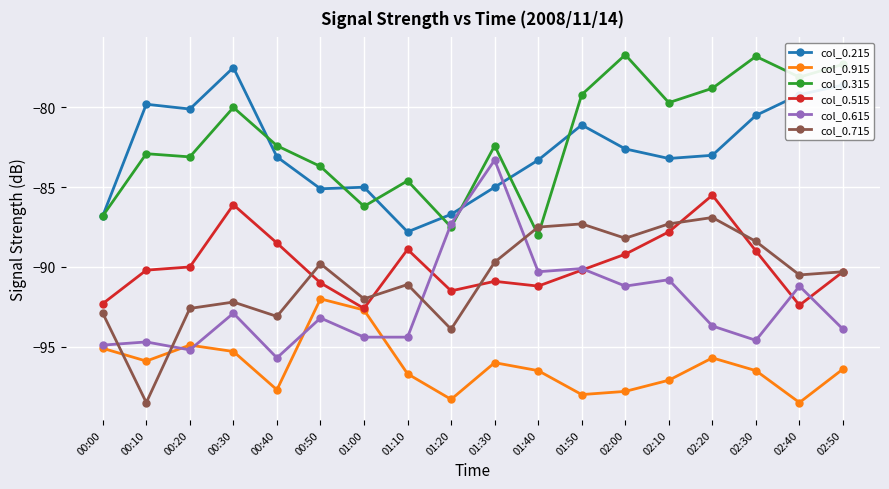

How many lines are shown in the chart?

6